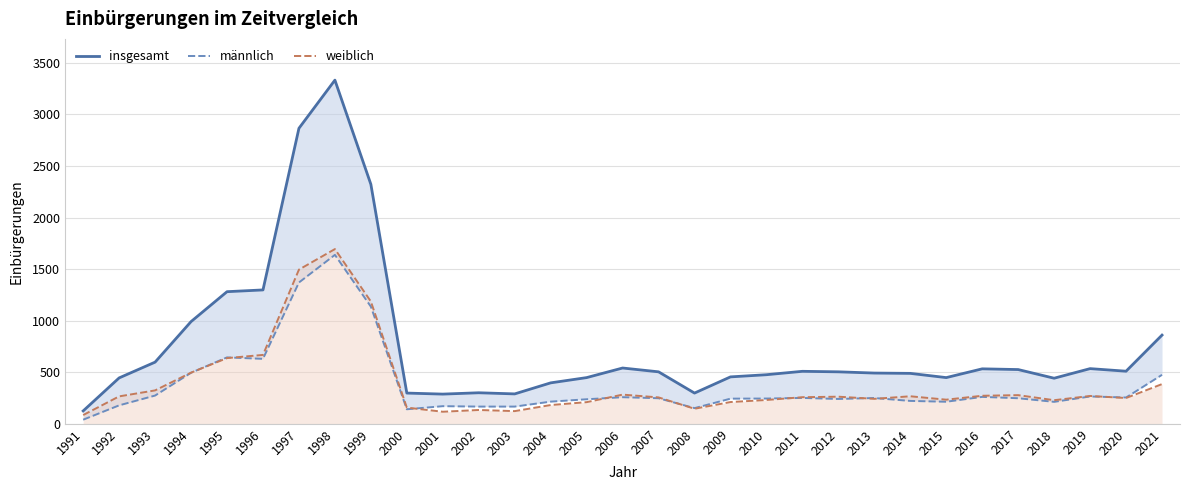

Reading left to right, extract all data points from this chart.

insgesamt: 1991=125	1992=445	1993=598	1994=991	1995=1281	1996=1298	1997=2865	1998=3332	1999=2322	2000=298	2001=288	2002=301	2003=290	2004=397	2005=448	2006=541	2007=504	2008=298	2009=455	2010=476	2011=509	2012=504	2013=492	2014=489	2015=448	2016=533	2017=526	2018=442	2019=535	2020=510	2021=860
männlich: 1991=40	1992=179	1993=274	1994=495	1995=644	1996=630	1997=1370	1998=1638	1999=1136	2000=141	2001=171	2002=167	2003=167	2004=215	2005=238	2006=258	2007=248	2008=152	2009=244	2010=245	2011=251	2012=241	2013=250	2014=222	2015=214	2016=261	2017=248	2018=213	2019=265	2020=255	2021=475
weiblich: 1991=85	1992=266	1993=324	1994=496	1995=637	1996=668	1997=1495	1998=1694	1999=1186	2000=157	2001=117	2002=134	2003=123	2004=182	2005=210	2006=283	2007=256	2008=146	2009=211	2010=231	2011=258	2012=263	2013=242	2014=267	2015=234	2016=272	2017=278	2018=229	2019=270	2020=250	2021=385